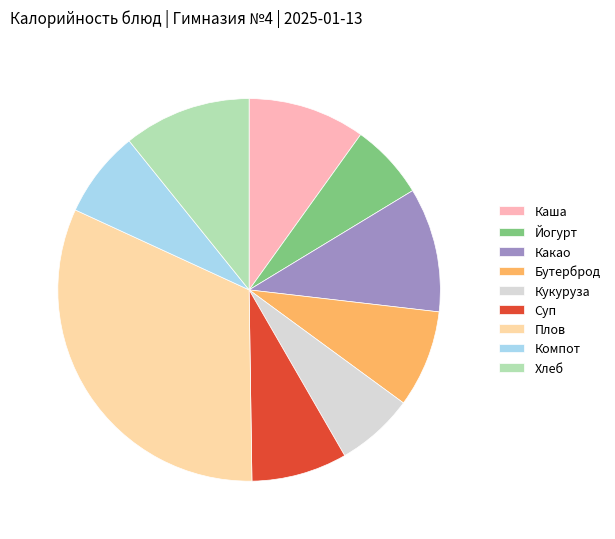

Combined, do Кукуруза and Бутерброд account for over 50%?

No